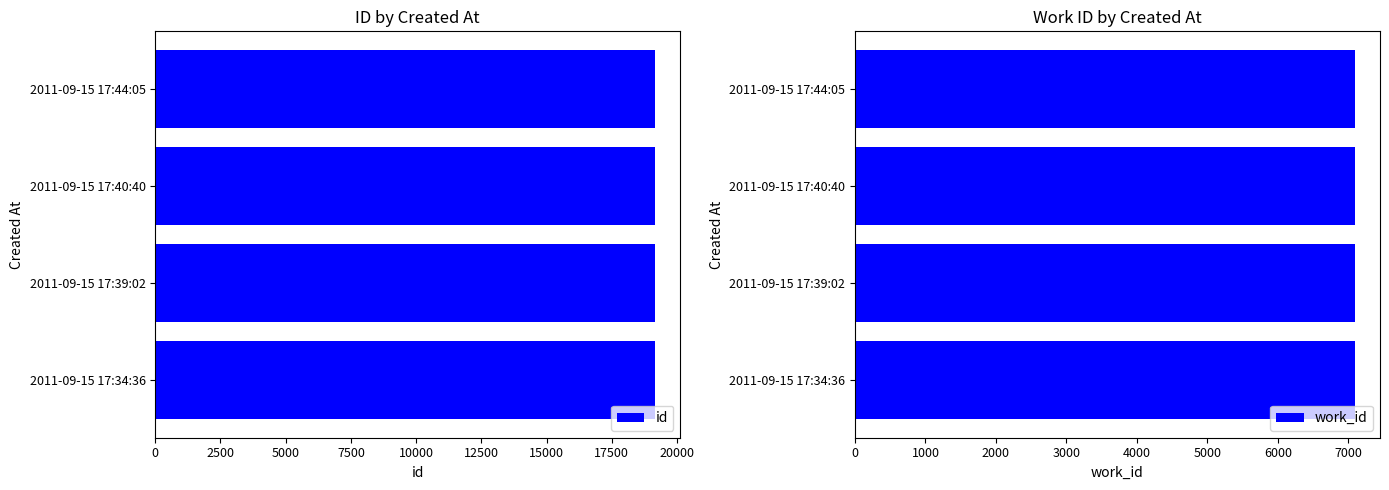

What is the minimum value for id?

19167